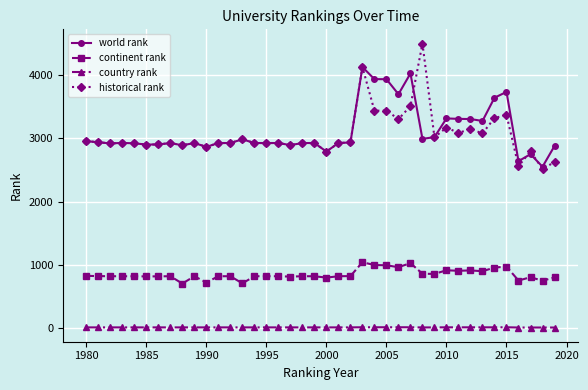

True or false: country rank and historical rank intersect in this chart.

False